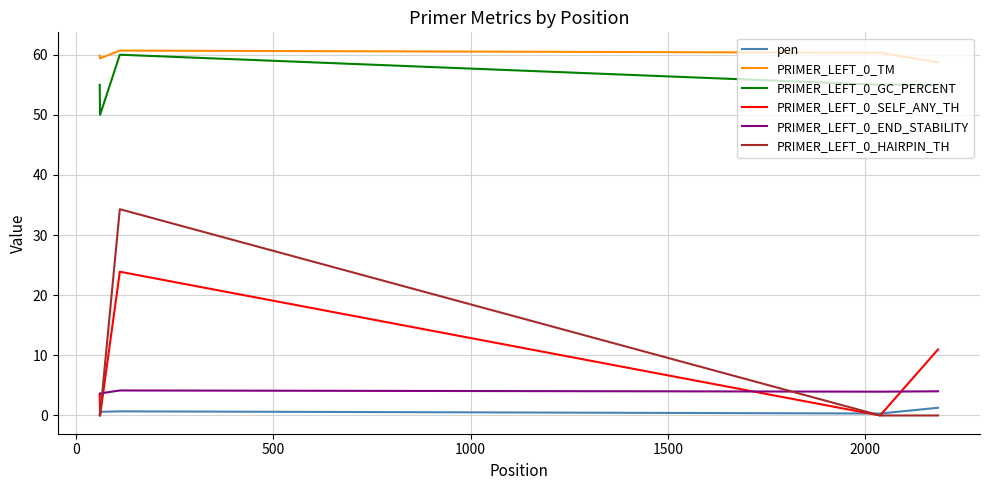

Which series has the largest total across all categories?

PRIMER_LEFT_0_TM